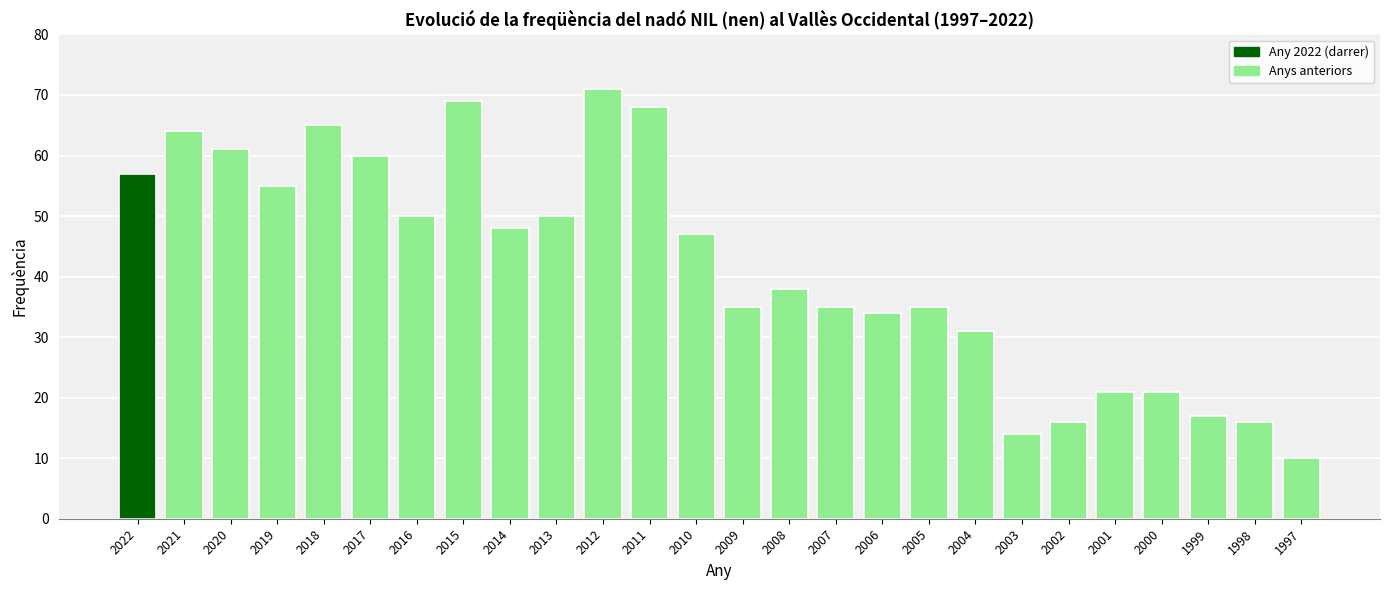

What is the value of the 7th bar from the left?

50